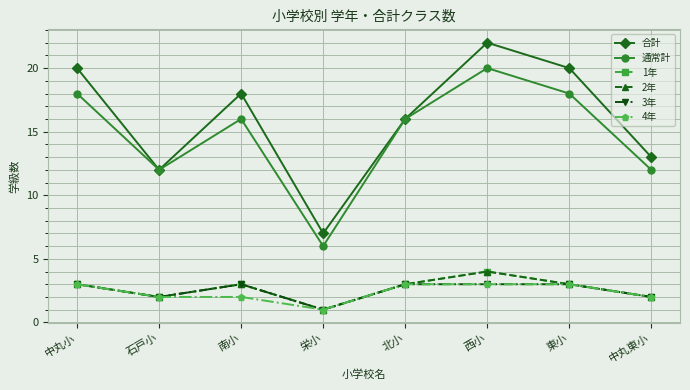

Reading left to right, extract all data points from this chart.

合計: 中丸小=20	石戸小=12	南小=18	栄小=7	北小=16	西小=22	東小=20	中丸東小=13
通常計: 中丸小=18	石戸小=12	南小=16	栄小=6	北小=16	西小=20	東小=18	中丸東小=12
1年: 中丸小=3	石戸小=2	南小=3	栄小=1	北小=3	西小=4	東小=3	中丸東小=2
2年: 中丸小=3	石戸小=2	南小=3	栄小=1	北小=3	西小=4	東小=3	中丸東小=2
3年: 中丸小=3	石戸小=2	南小=3	栄小=1	北小=3	西小=3	東小=3	中丸東小=2
4年: 中丸小=3	石戸小=2	南小=2	栄小=1	北小=3	西小=3	東小=3	中丸東小=2